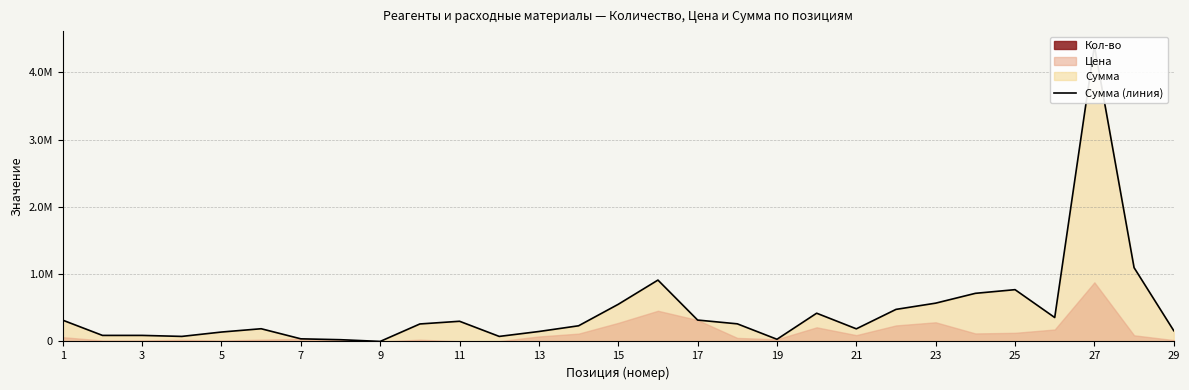

How many categories are shown in the chart?

29